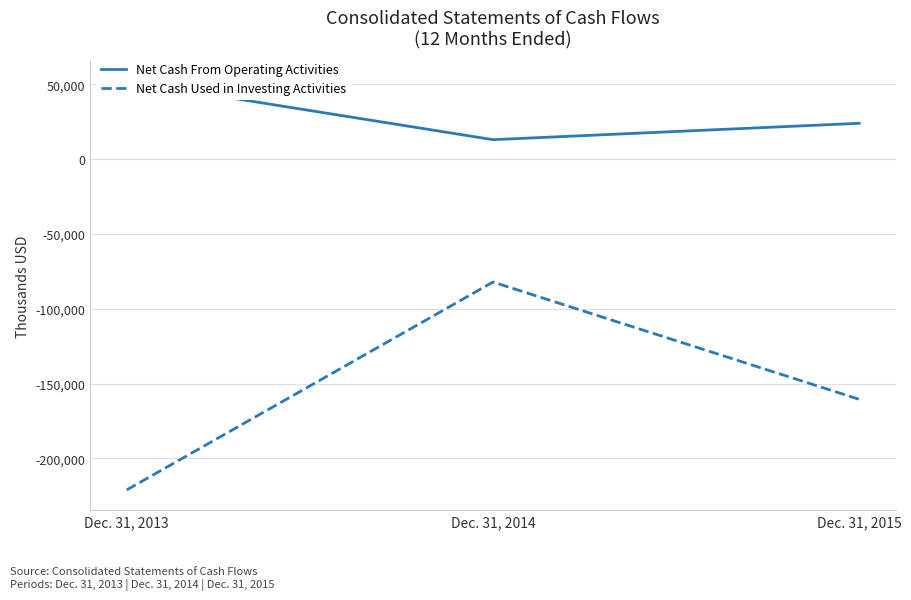

Where is Net Cash Used in Investing Activities nearest to the value -151592?

Dec. 31, 2015